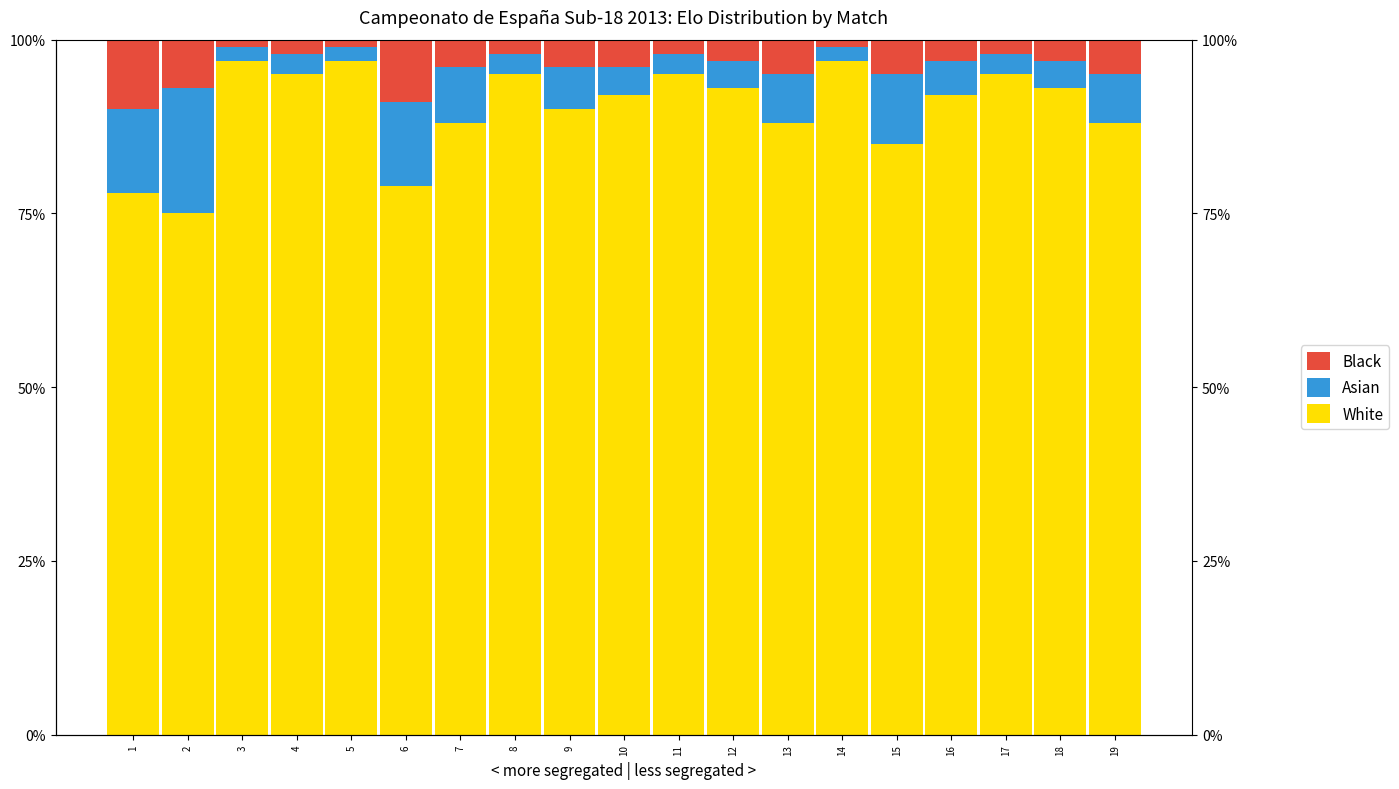

Is the value of White at 16 greater than the value of Asian at 12?

Yes